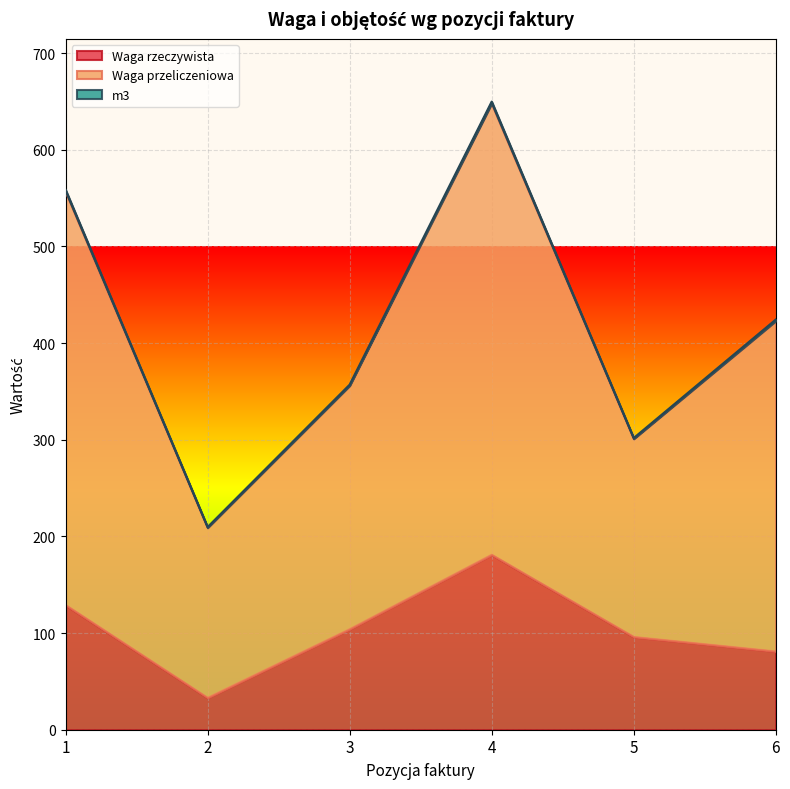

Which category has the highest value across all series?

4